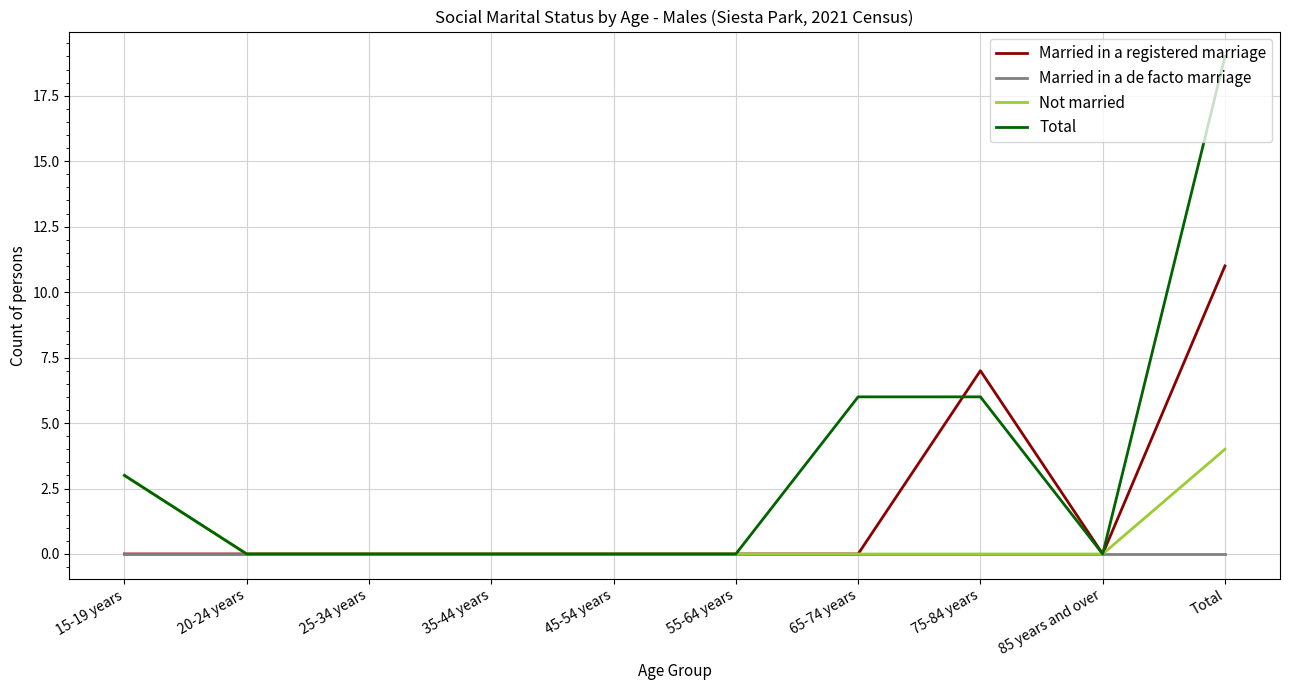

What is the difference between the Not married values at 15-19 years and 20-24 years?

3